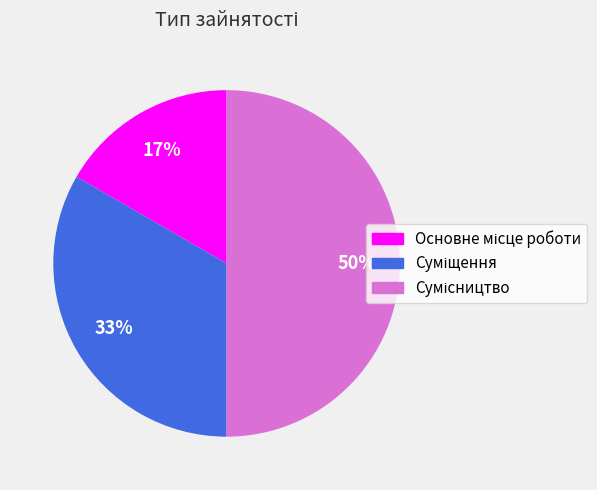

To the nearest percent, what is the average slice percentage?

33%